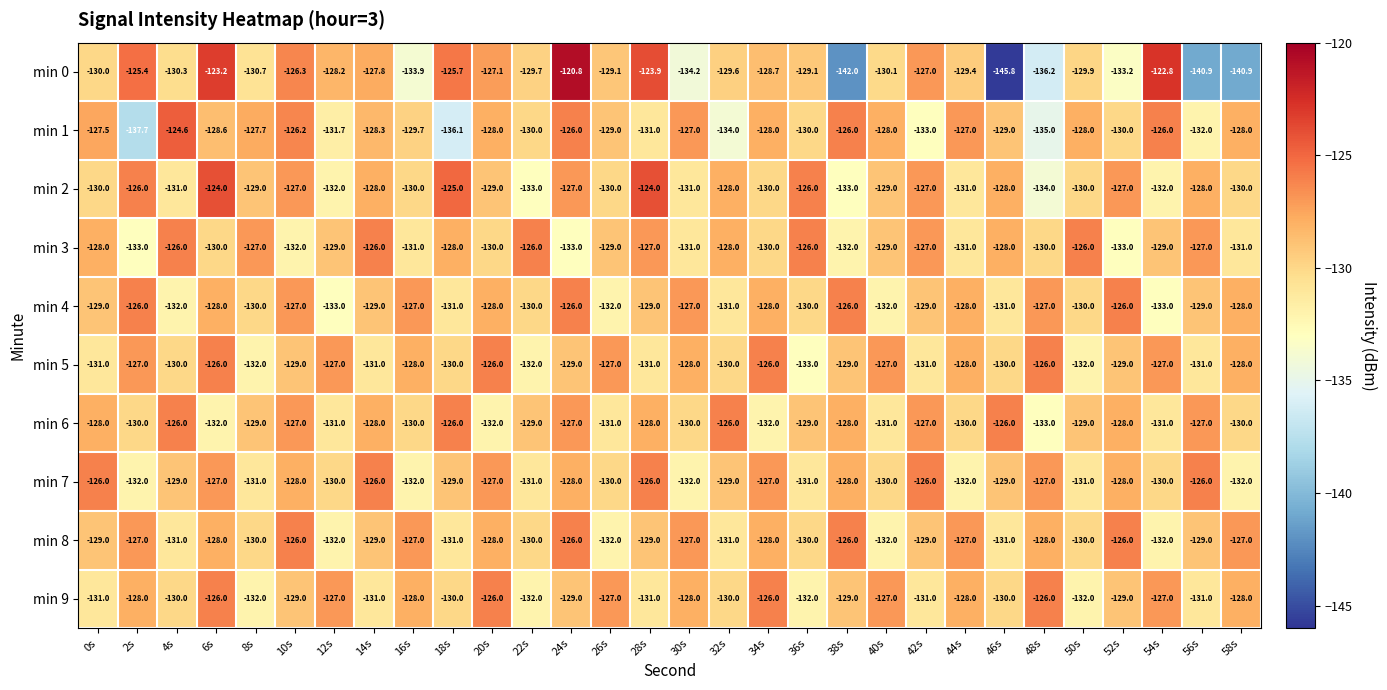

What is the maximum value shown in the chart?

-120.8